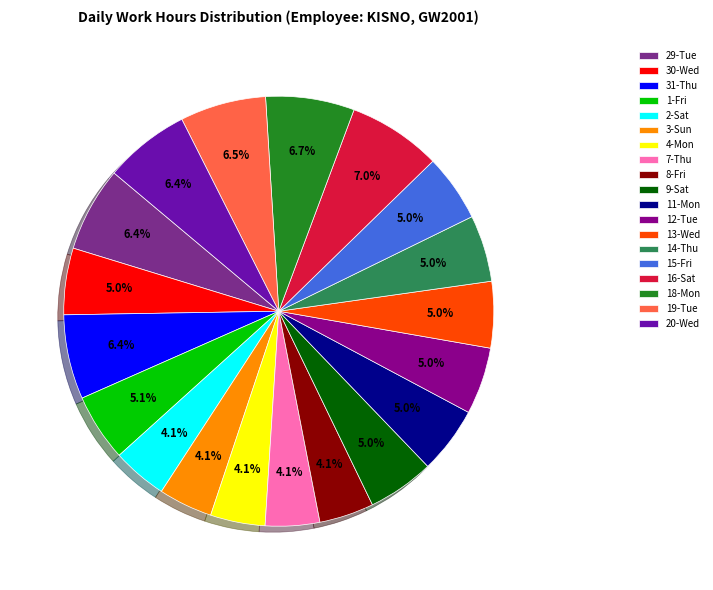

Is the sum of 8-Fri and 20-Wed greater than half?

No